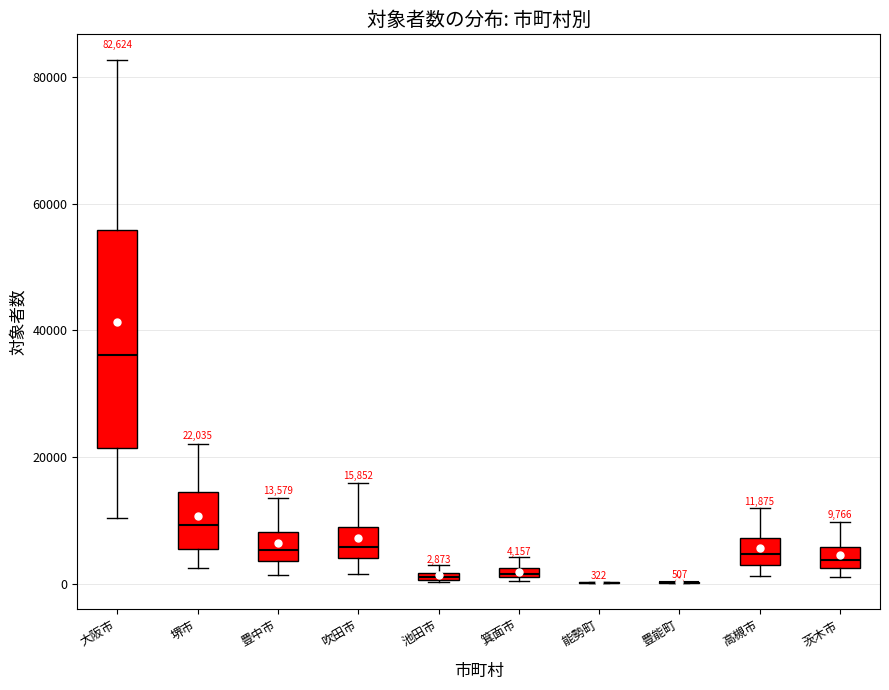

Comparing the boxes themselves (not the whiskers), which one is the tallest?

大阪市